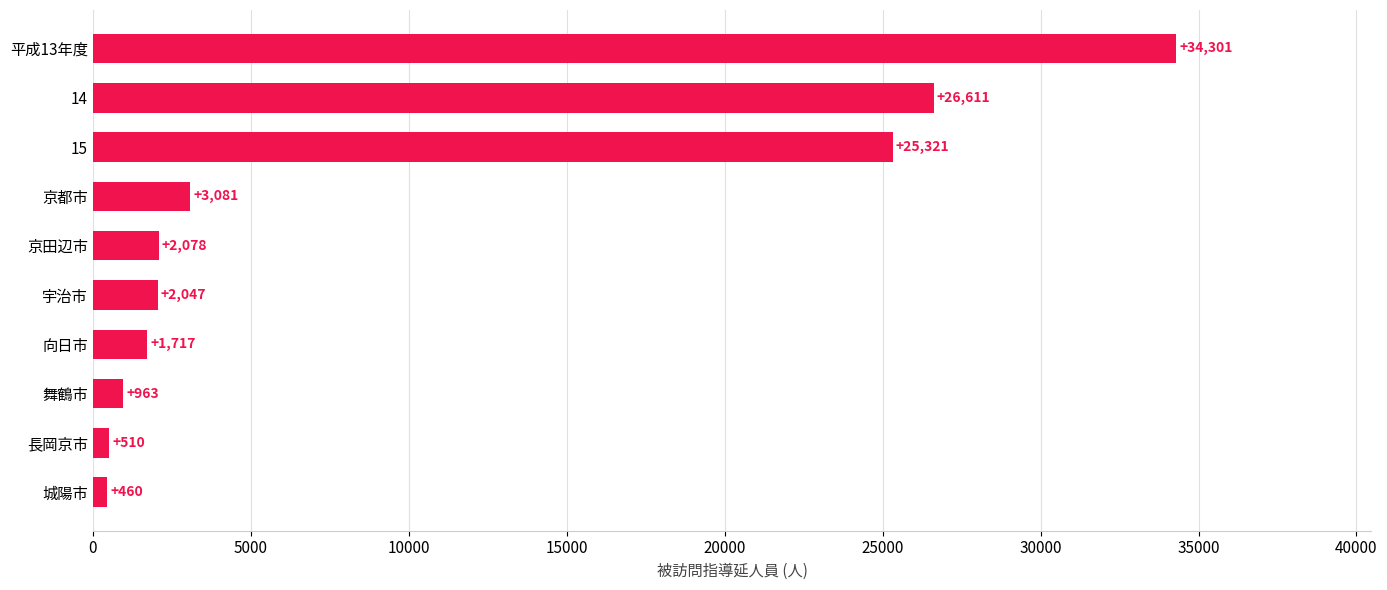

What is the average value?

9709